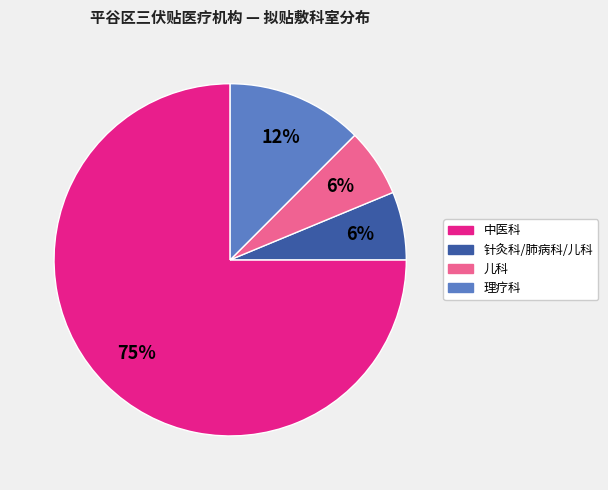

Is the sum of 理疗科 and 儿科 greater than half?

No